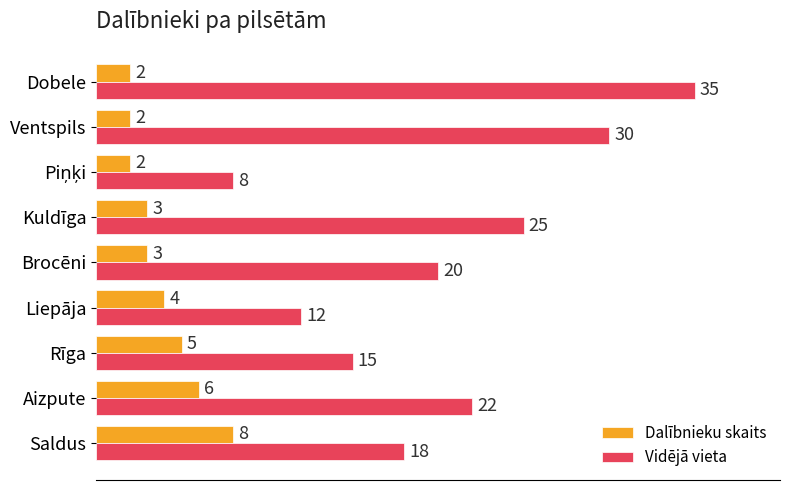

What is the highest value of the Dalībnieku skaits series?

8